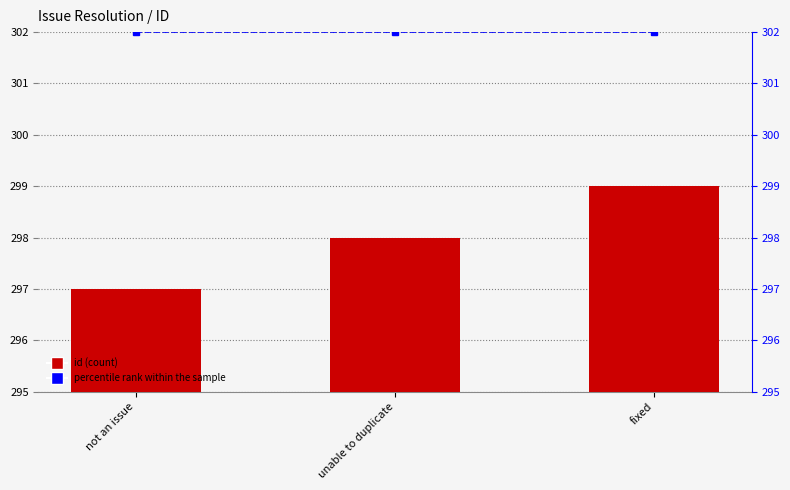

What position from the left is fixed?

3